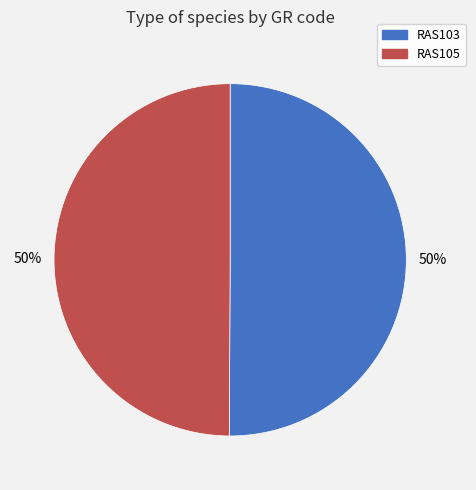

Combined, do RAS103 and RAS105 account for over 50%?

Yes